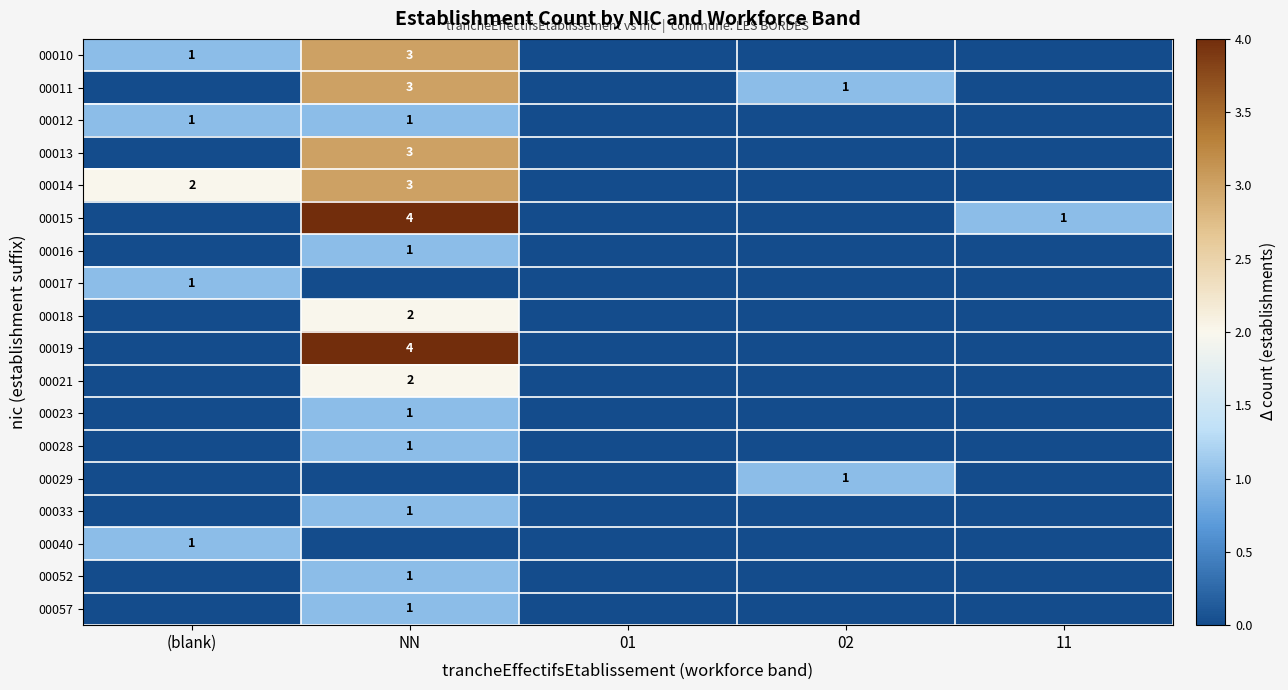

Between NN and 11, which series saw the biggest shift?

00019